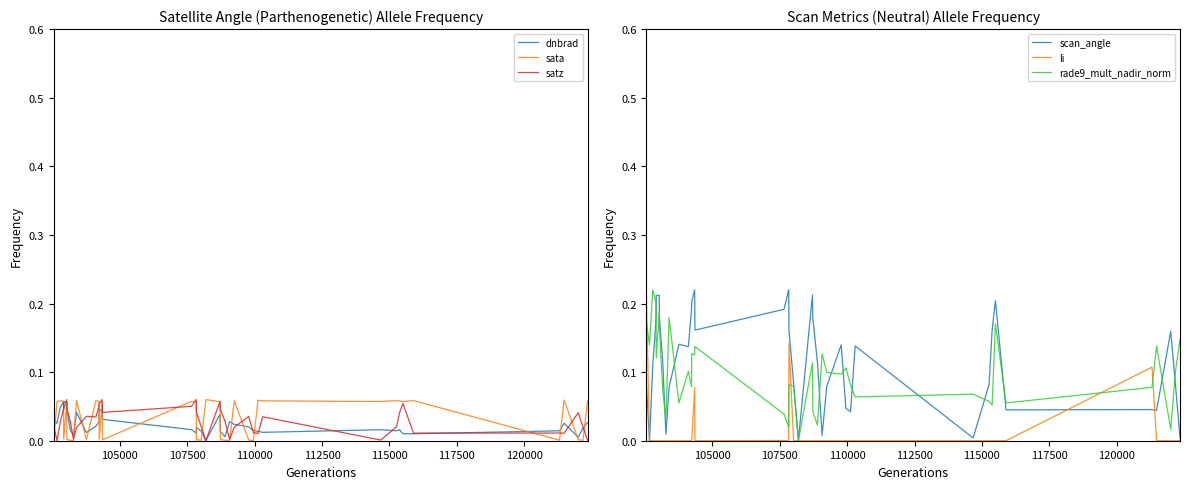

How many intersections are there between li and sata?

9